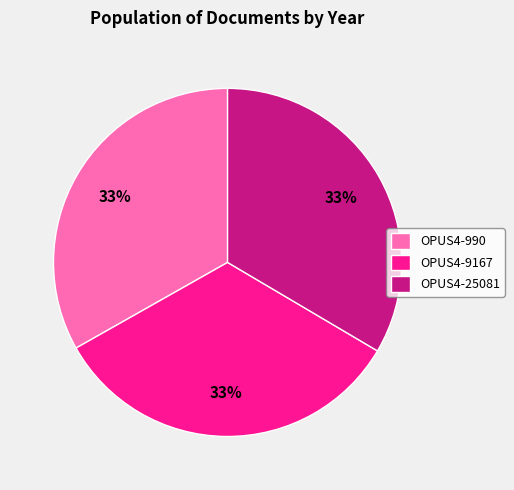

Combined, do OPUS4-9167 and OPUS4-990 account for over 50%?

Yes